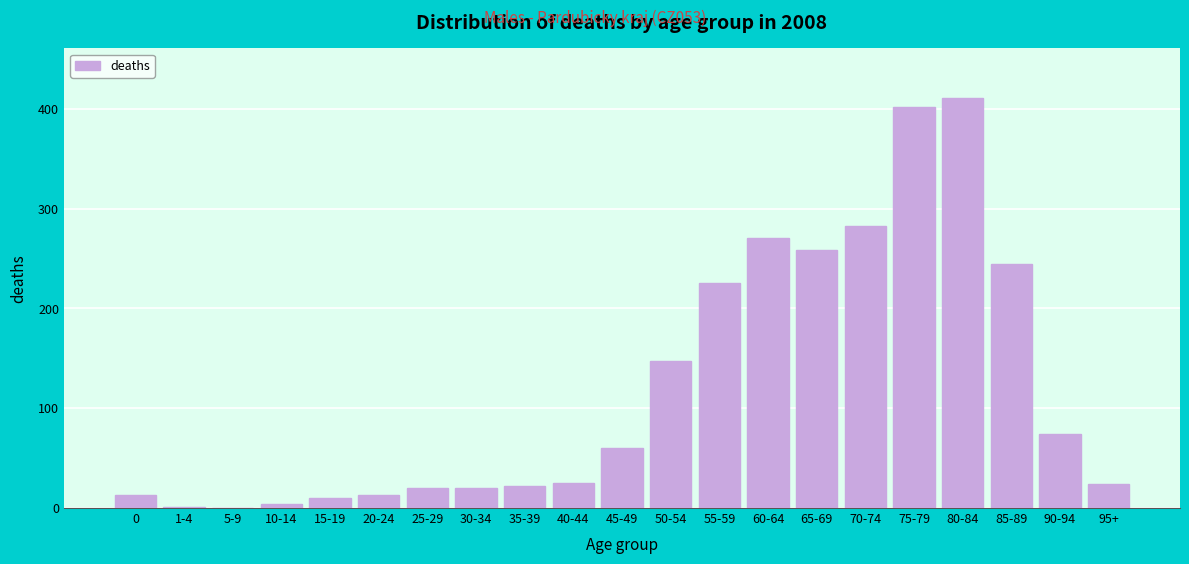

What is the ratio of the value at 55-59 to the value at 40-44?

9.0